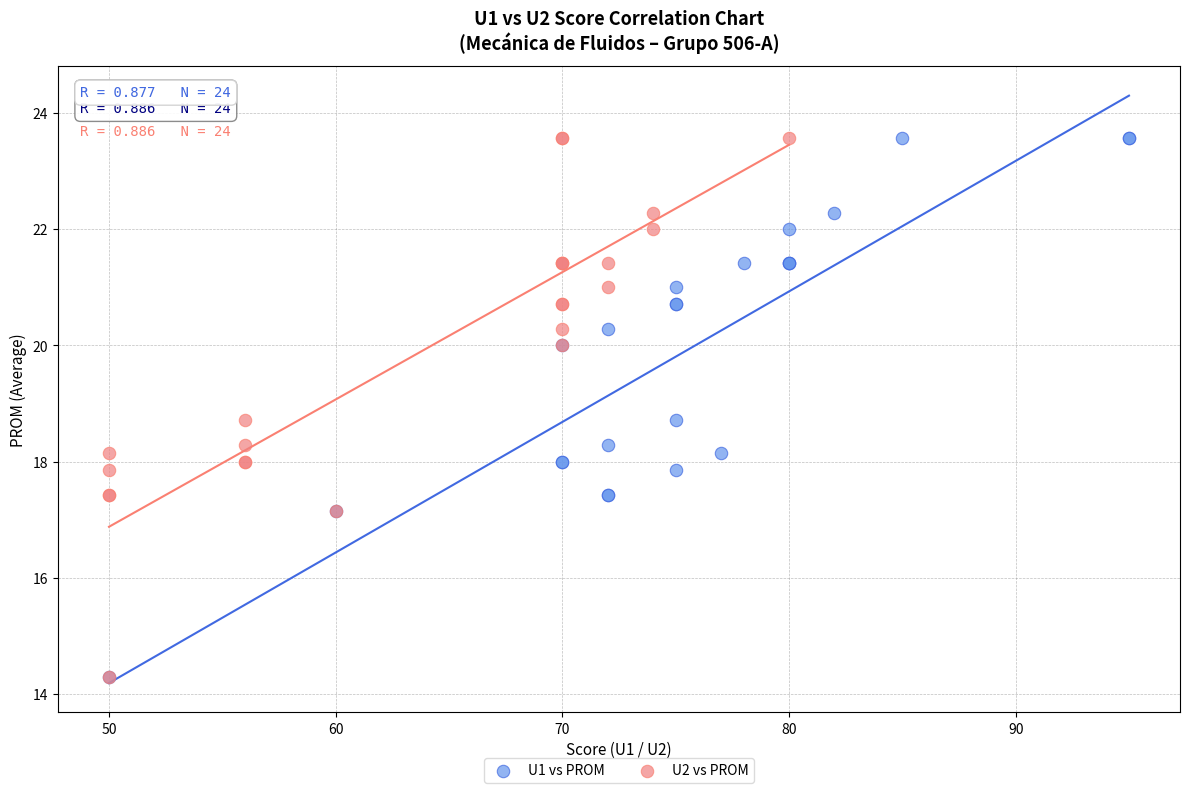

What are all the series names shown in the legend?

U1 vs PROM, U2 vs PROM